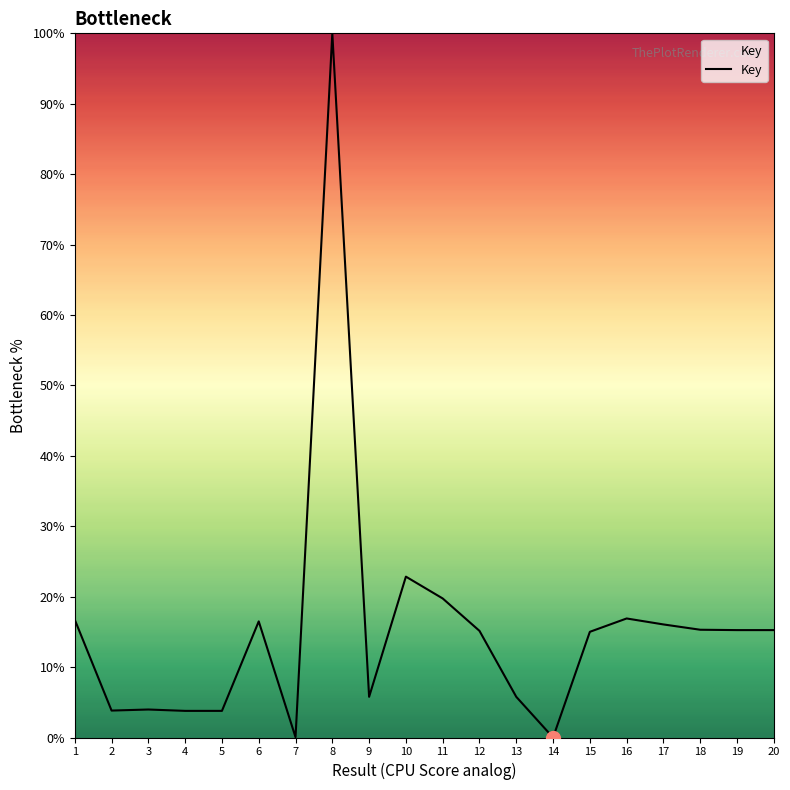

The value at 18 is 26.4. True or false?

False